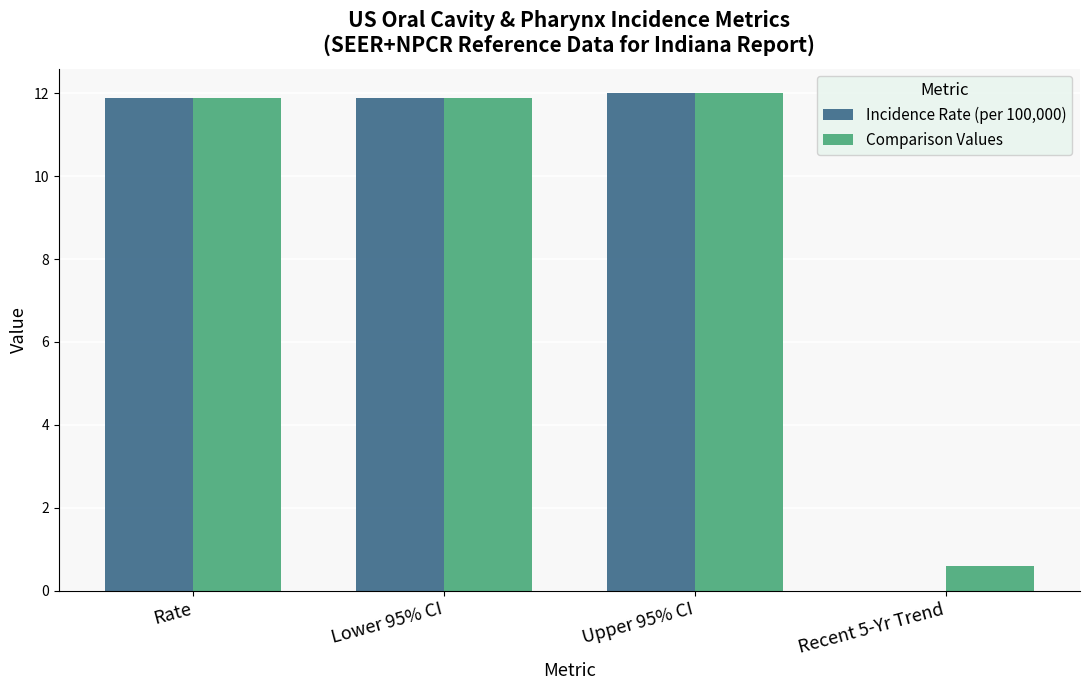

Reading right to left, extract all data points from this chart.

Incidence Rate (per 100,000): Recent 5-Yr Trend=0.0	Upper 95% CI=12.0	Lower 95% CI=11.9	Rate=11.9
Comparison Values: Recent 5-Yr Trend=0.6	Upper 95% CI=12.0	Lower 95% CI=11.9	Rate=11.9